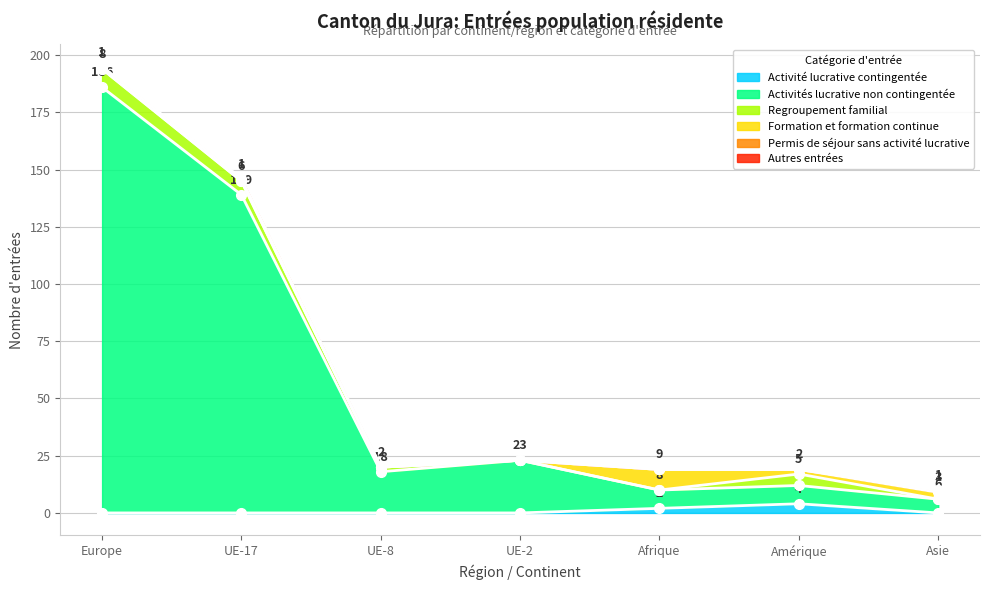

Count the Formation et formation continue values in the range 0 to 3.

6